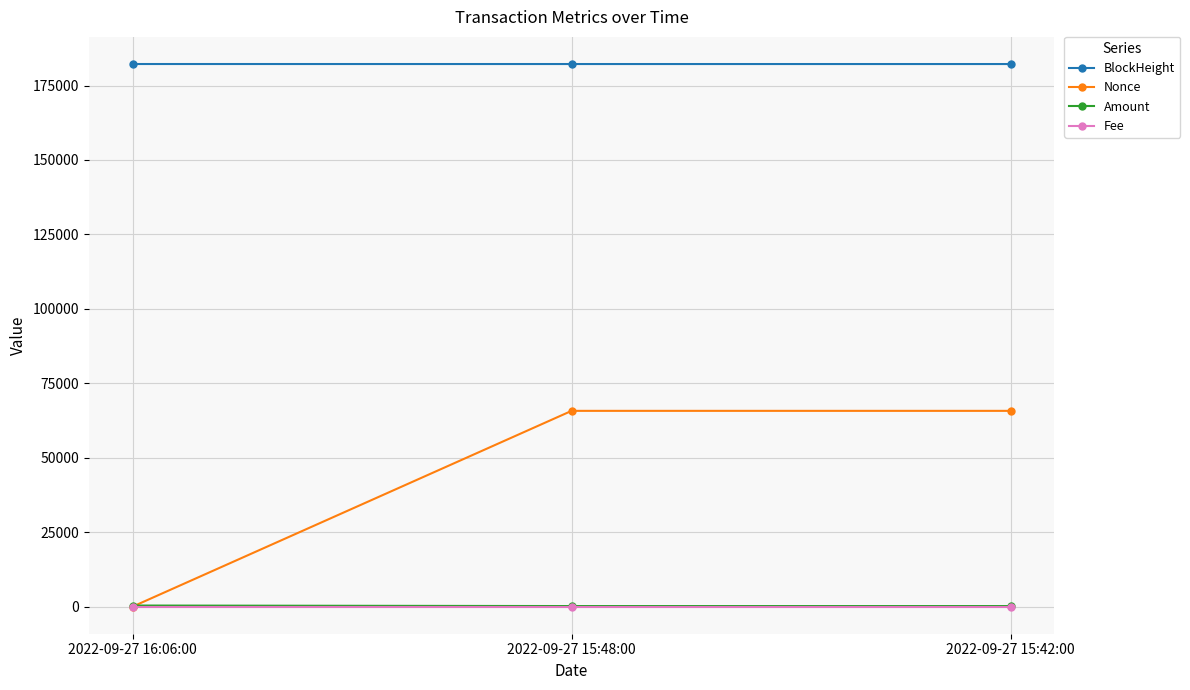

What is the label of the 1st point from the right?

2022-09-27 15:42:00